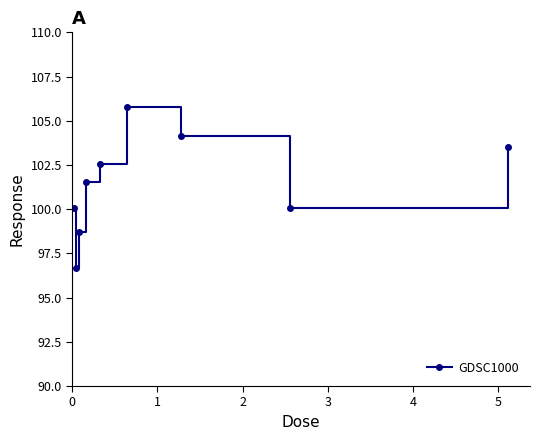

How many data points are above 101?

5